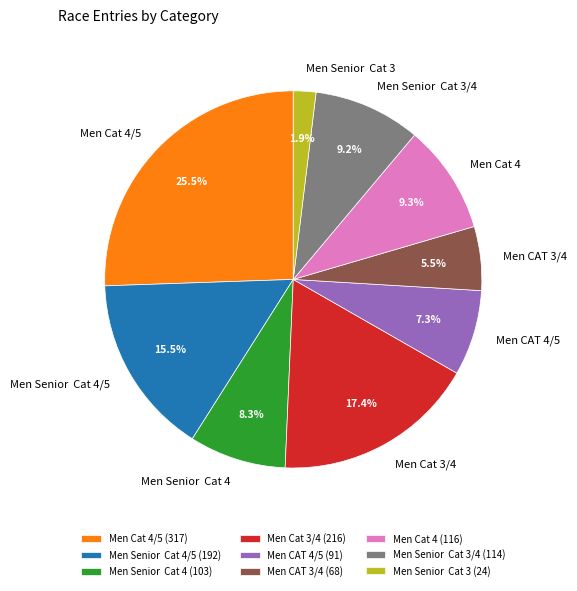

Does Men Senior Cat 4/5 account for over 50% of the chart?

No